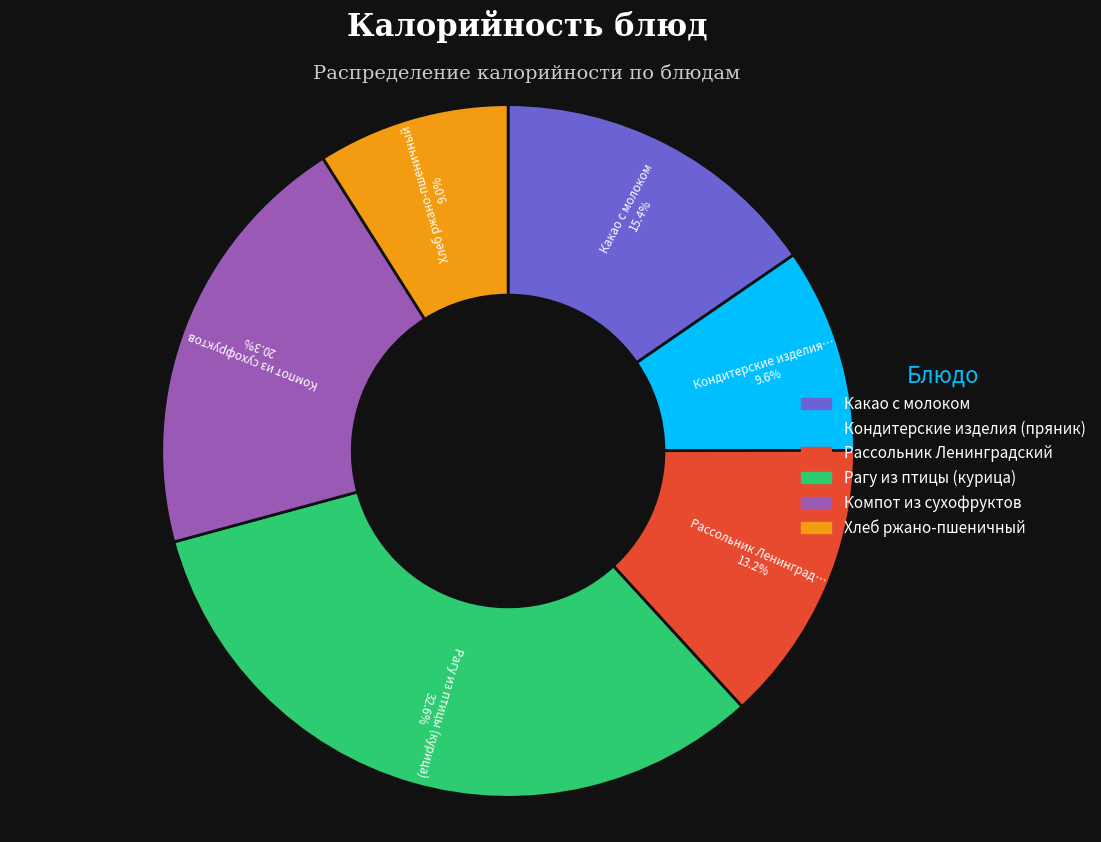

Rank the categories by value from lowest to highest.

Хлеб ржано-пшеничный, Кондитерские изделия (пряник), Рассольник Ленинградский, Какао с молоком, Компот из сухофруктов, Рагу из птицы (курица)